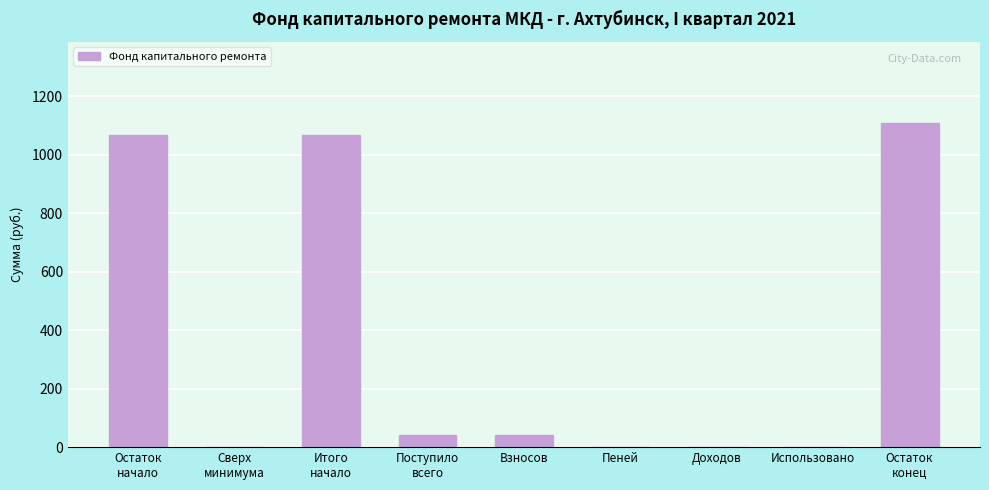

The chart shows a value of 682.8 at Использовано. True or false?

False